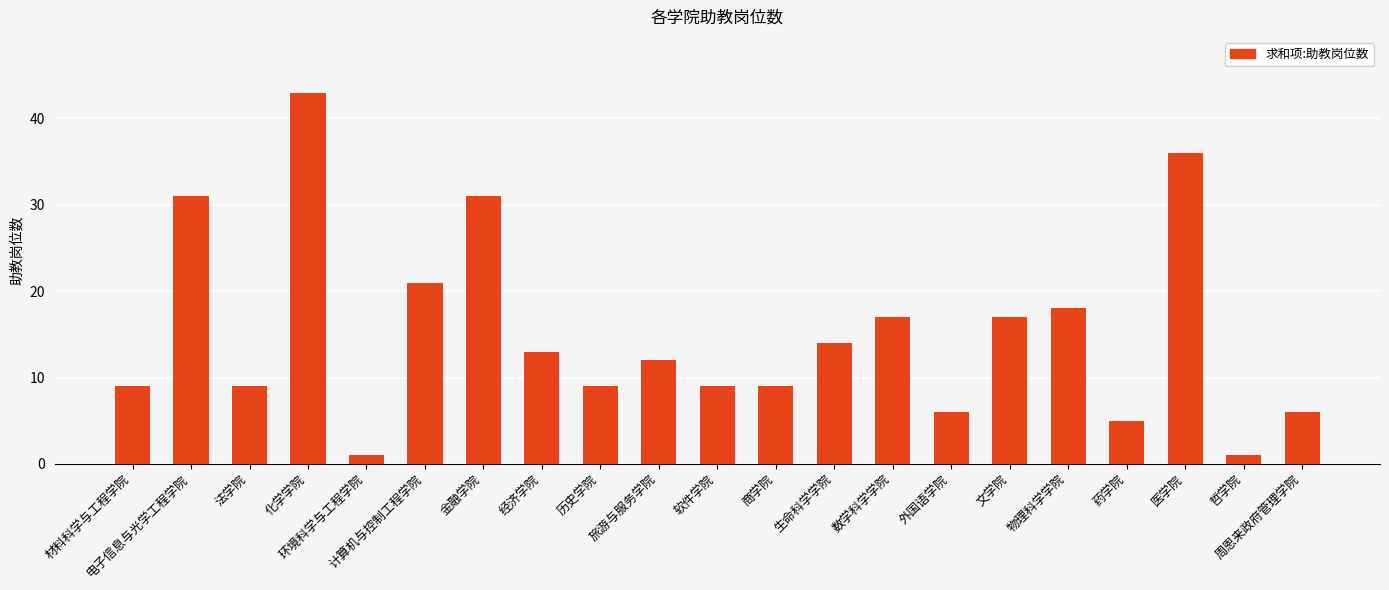

Read the value at 文学院, to the nearest 10.

20